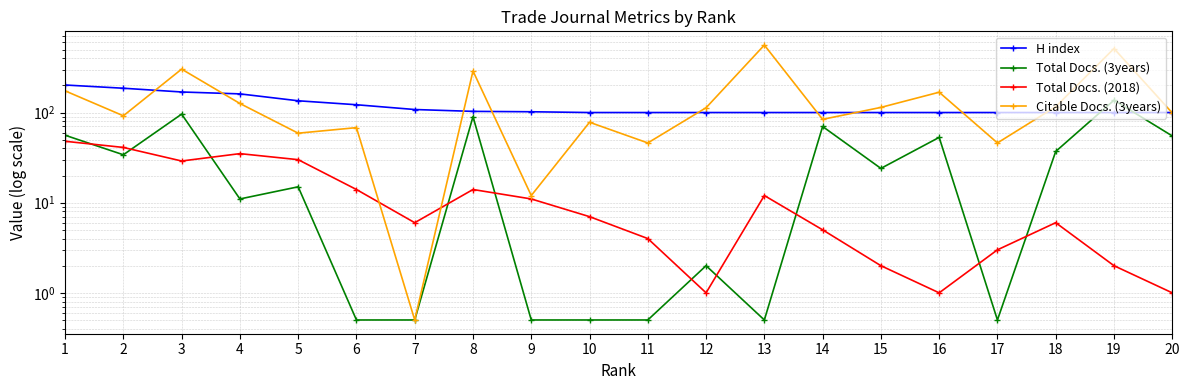

Which category has the lowest value in the Total Docs. (3years) series?

6